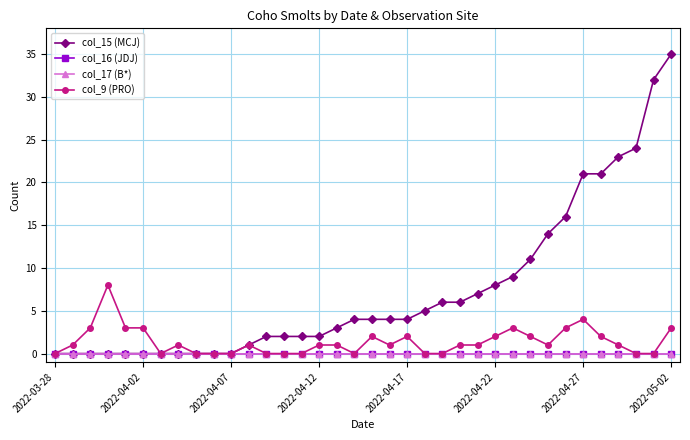

Is this an area chart (filled region under the line)?

No